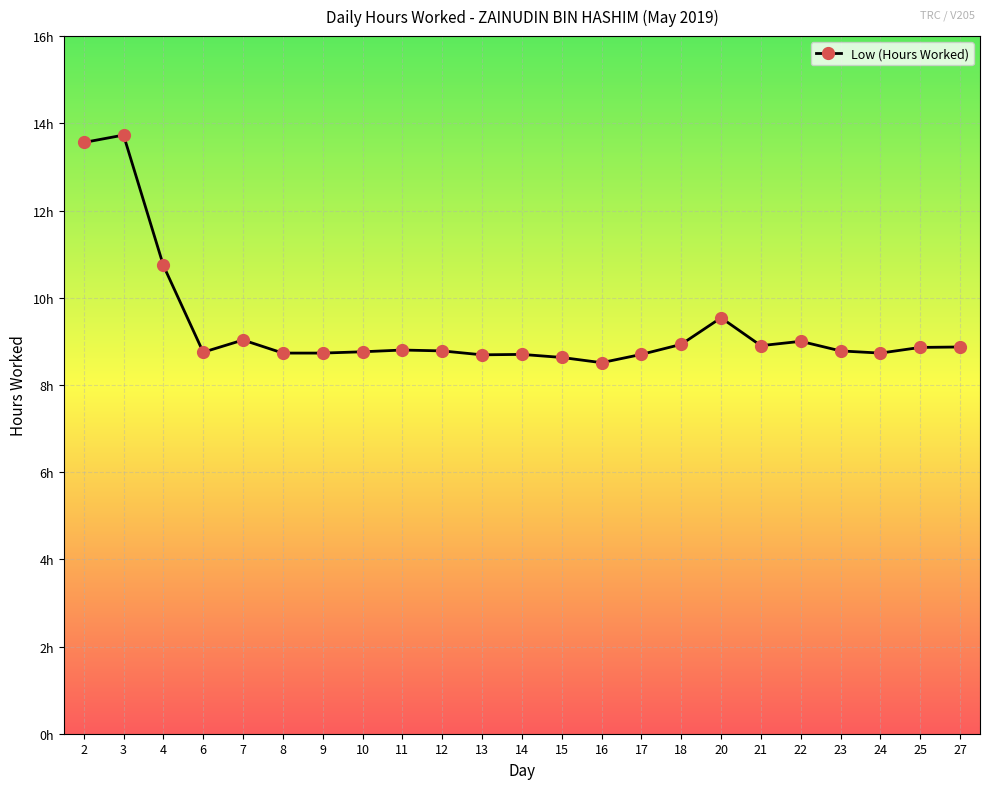

How many interior local valleys (lower than both neighbors) does the data have?

5